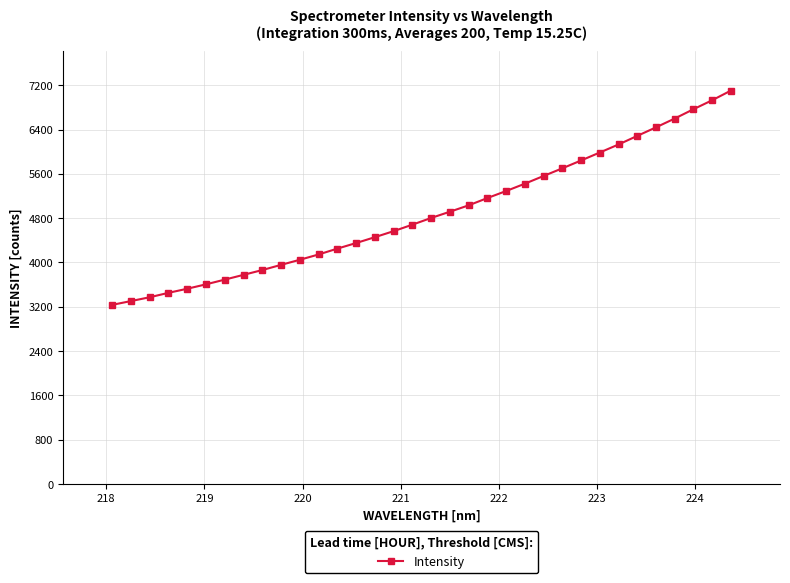

How many lines are shown in the chart?

1